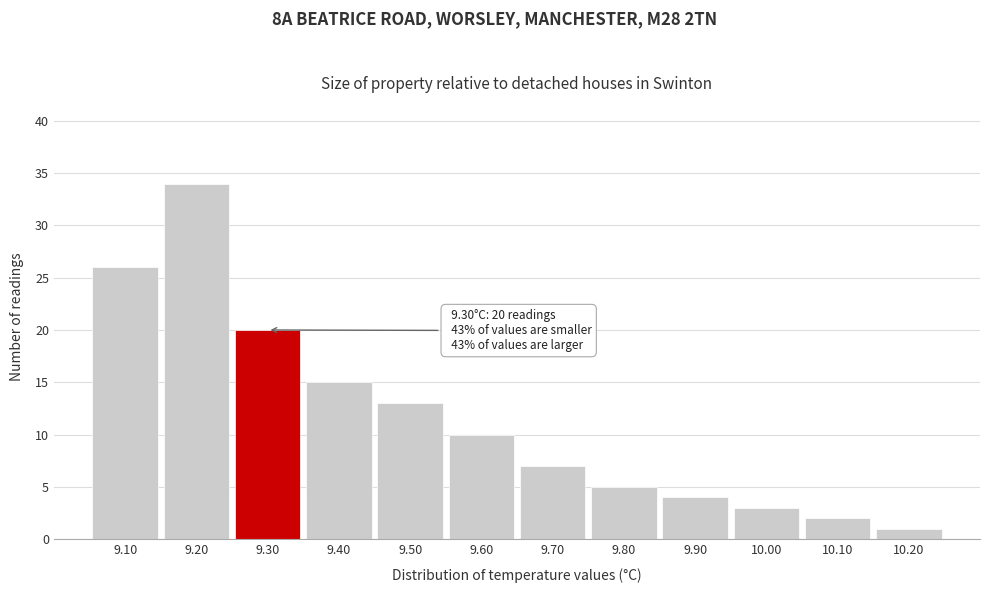

Which range on the x-axis has the tallest bar?

9.15 to 9.25